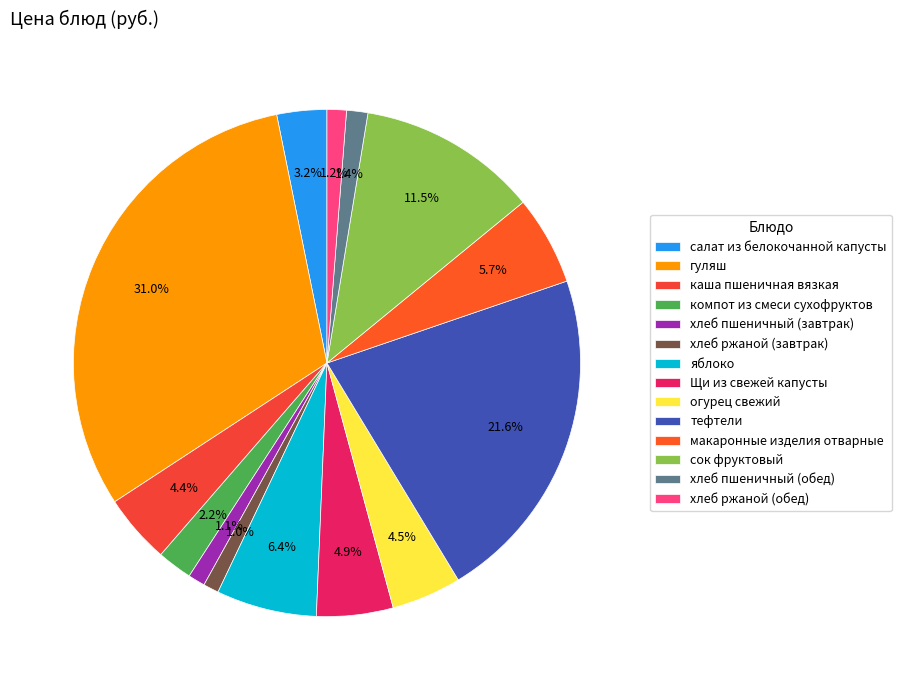

What is the largest slice in the pie chart?

гуляш